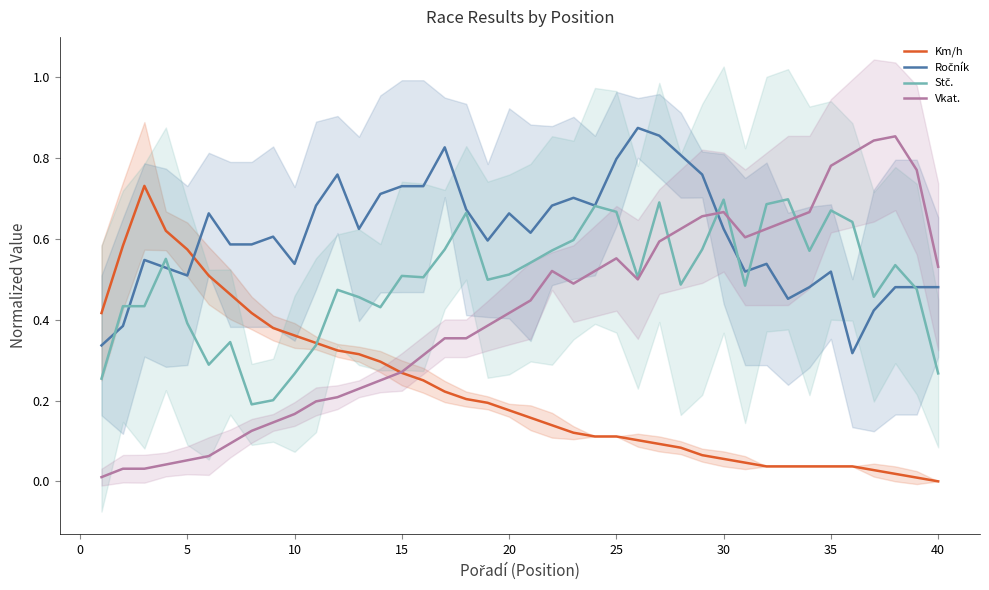

What are all the series names shown in the legend?

Km/h, Ročník, Stč., Vkat.